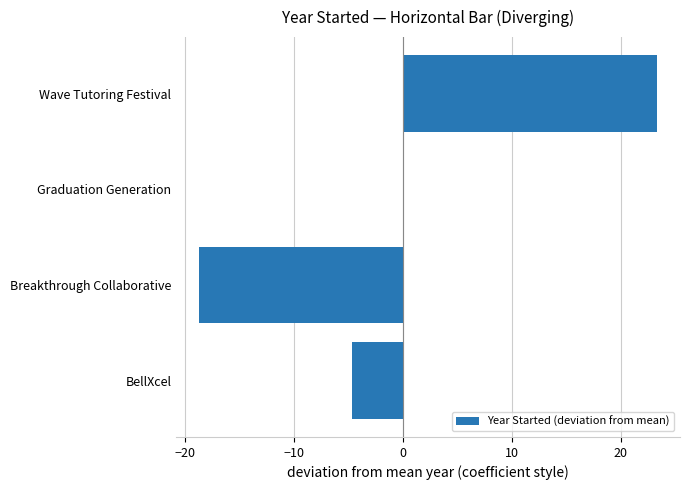

What value does the data have at BellXcel?

-4.7